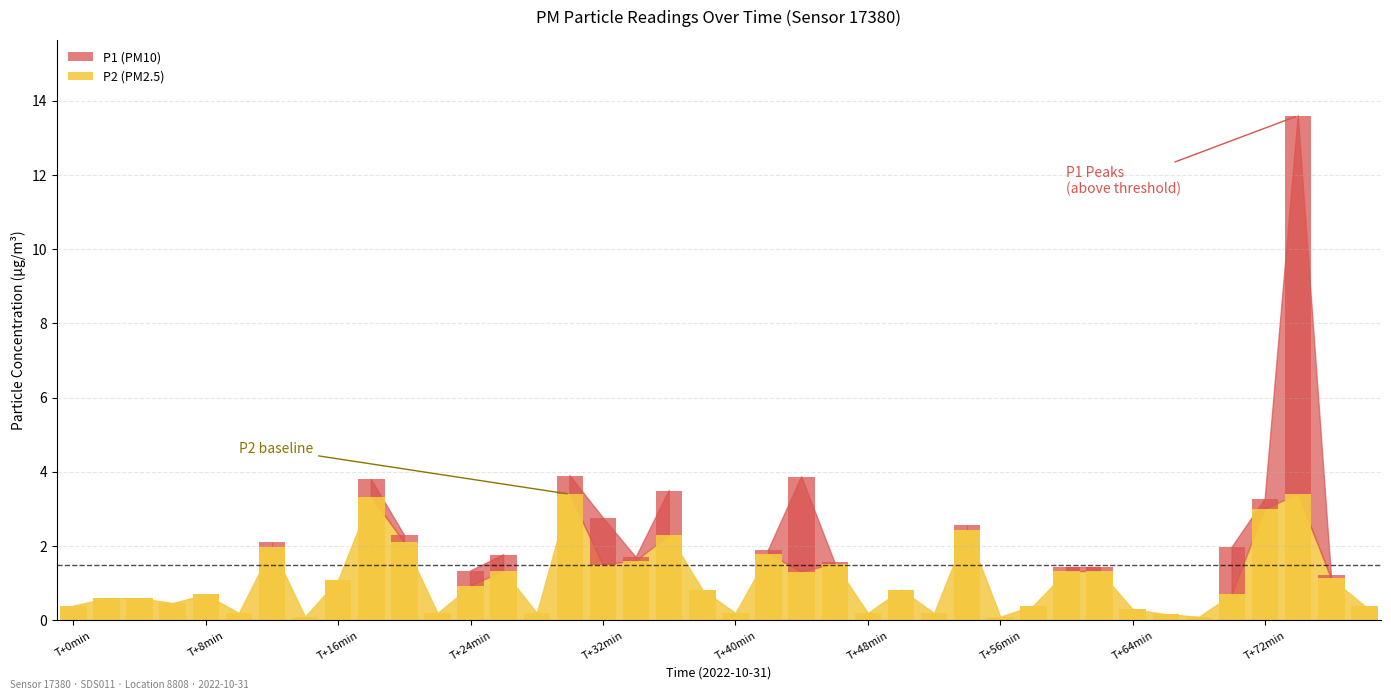

What is the difference between the values at 29 and 10?

1.9